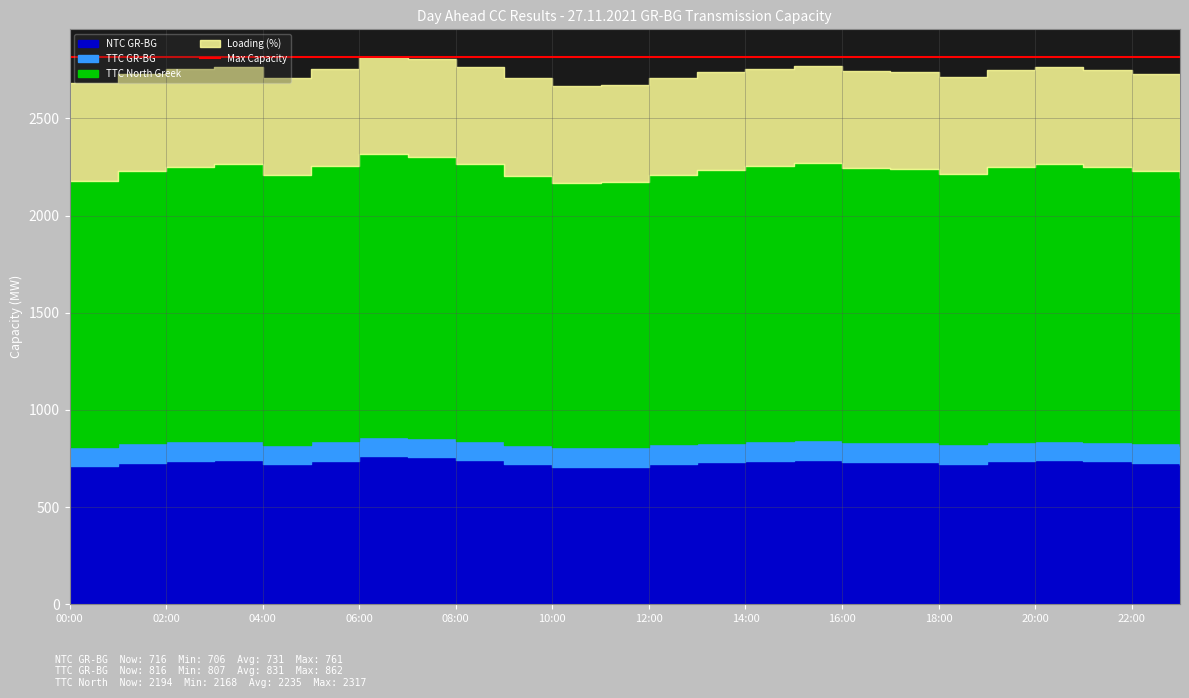

Reading right to left, extract all data points from this chart.

TTC North Greek: 23:00=2194	22:00=2230	21:00=2248	20:00=2264	19:00=2248	18:00=2214	17:00=2238	16:00=2243	15:00=2268	14:00=2253	13:00=2236	12:00=2208	11:00=2170	10:00=2168	09:00=2205	08:00=2263	07:00=2303	06:00=2317	05:00=2255	04:00=2208	03:00=2263	02:00=2252	01:00=2228	00:00=2180
NTC GR-BG: 23:00=716	22:00=729	21:00=736	20:00=742	19:00=736	18:00=723	17:00=732	16:00=734	15:00=743	14:00=738	13:00=731	12:00=721	11:00=707	10:00=706	09:00=720	08:00=741	07:00=756	06:00=761	05:00=738	04:00=721	03:00=742	02:00=737	01:00=728	00:00=711
TTC GR-BG: 23:00=816	22:00=830	21:00=836	20:00=842	19:00=836	18:00=823	17:00=833	16:00=834	15:00=844	14:00=838	13:00=832	12:00=822	11:00=807	10:00=807	09:00=820	08:00=842	07:00=857	06:00=862	05:00=839	04:00=821	03:00=842	02:00=838	01:00=829	00:00=811
Loading (%): 23:00=100	22:00=100	21:00=100	20:00=100	19:00=100	18:00=100	17:00=100	16:00=100	15:00=100	14:00=100	13:00=100	12:00=100	11:00=100	10:00=100	09:00=100	08:00=100	07:00=100	06:00=100	05:00=100	04:00=100	03:00=100	02:00=100	01:00=100	00:00=100